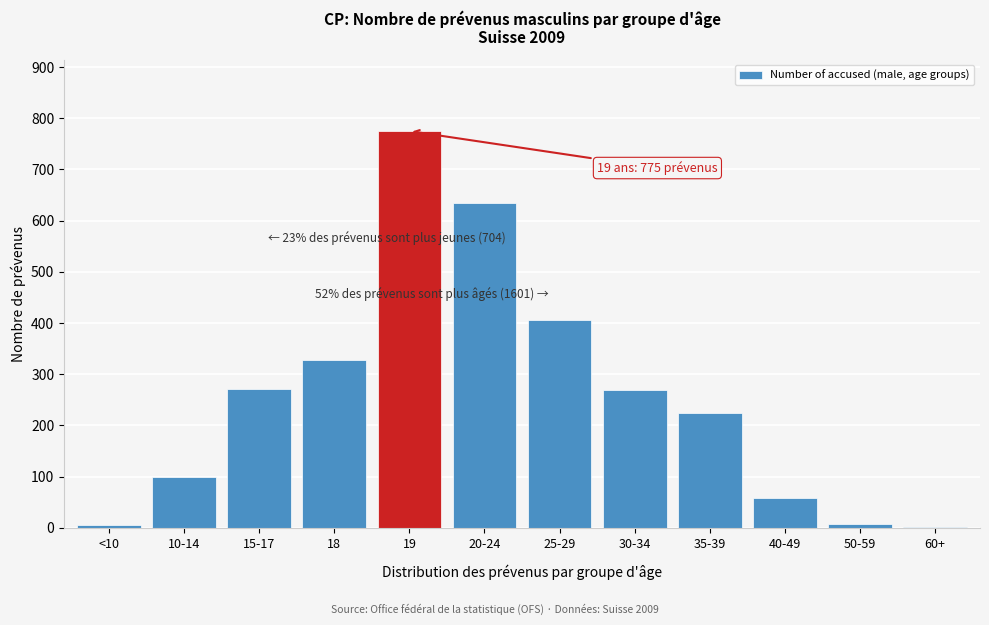

Is it true that the value at 30-34 is 54?

False